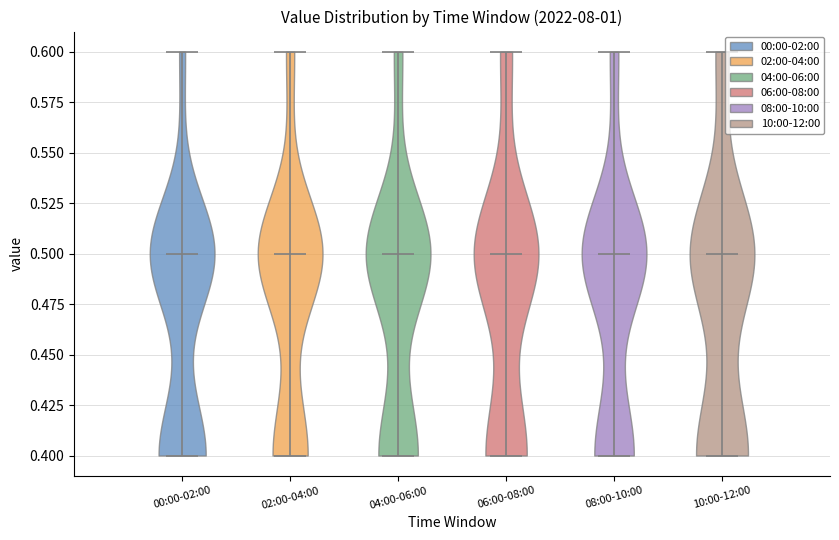

What is the highest point the violin for 08:00-10:00 reaches on the y-axis? The values are not printed on the chart, so give them approximately, as read against the axis.

0.6